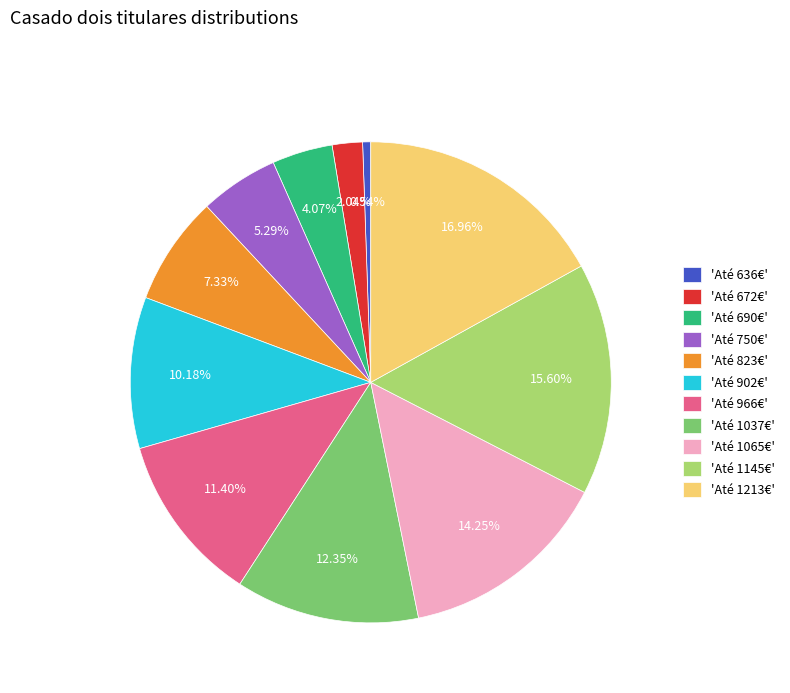

What is the smallest slice in the pie chart?

'Até 636€'